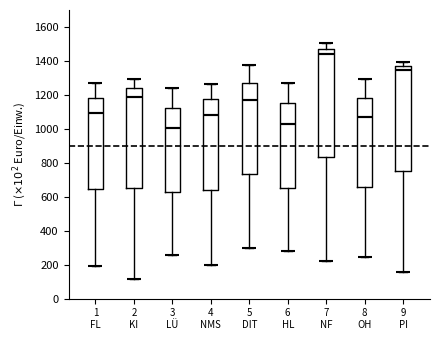

Where does the lower whisker of the box for 9 PI end on the y-axis? The values are not printed on the chart, so give them approximately, as read against the axis.

160